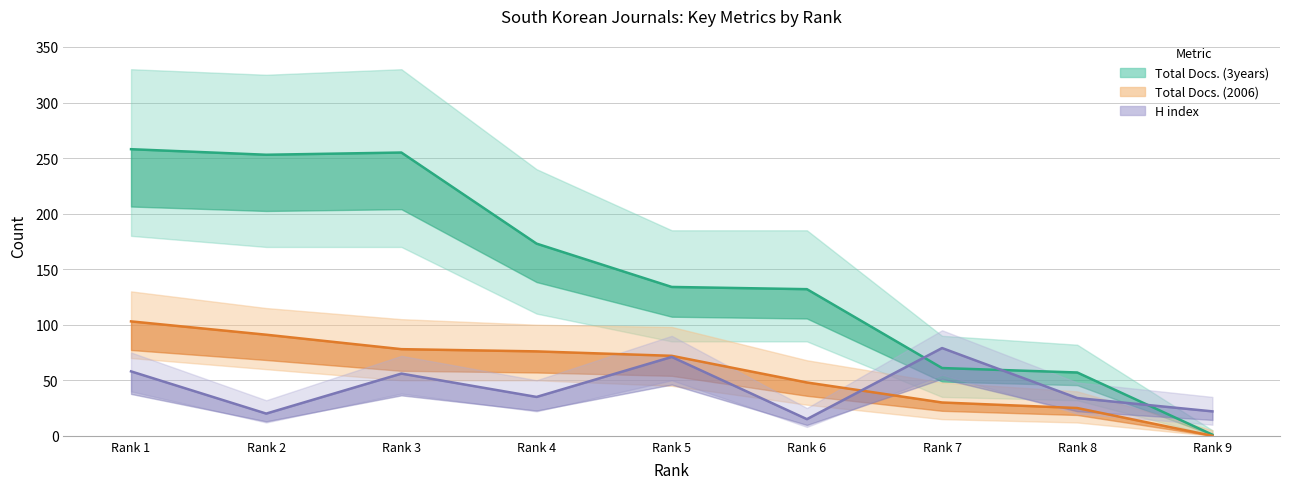

Where is the first local maximum for H index?

Rank 3